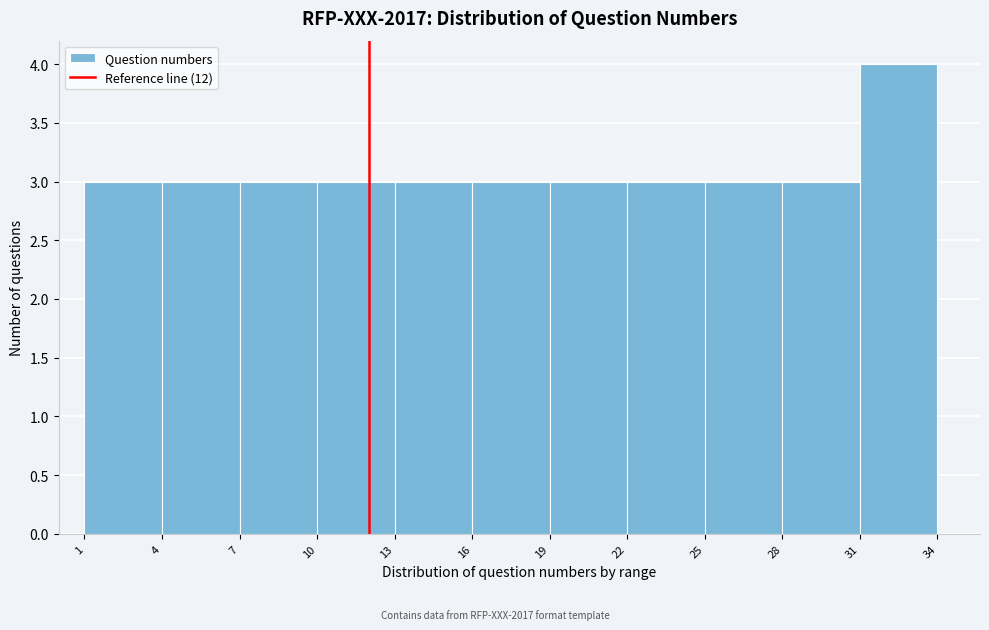

How tall is the bar that spans 28 to 31 on the x-axis? The values are not printed on the chart, so give them approximately, as read against the axis.

3